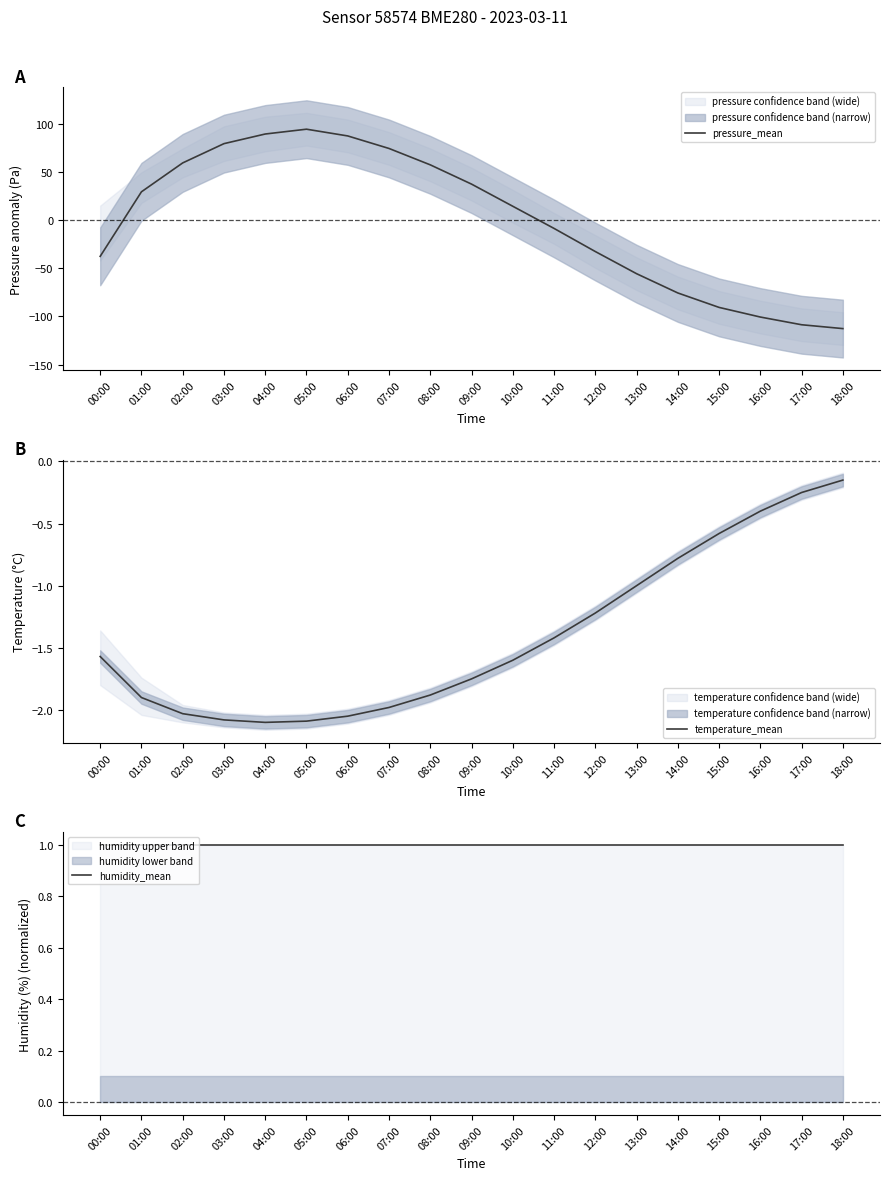

What is the minimum value for temperature_mean?

-2.1